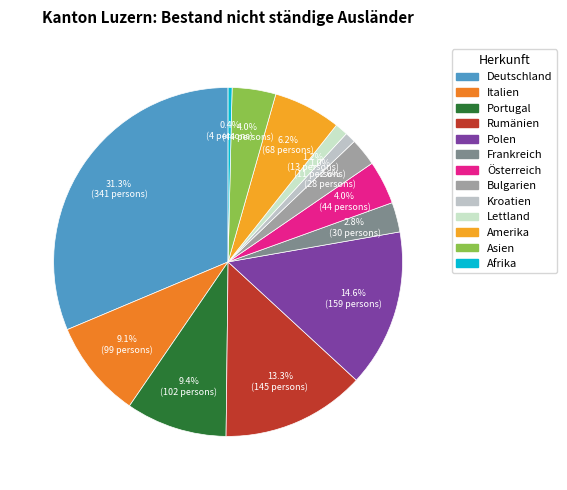

Approximately how many times larger is the value at Rumänien compared to Amerika?

2.1